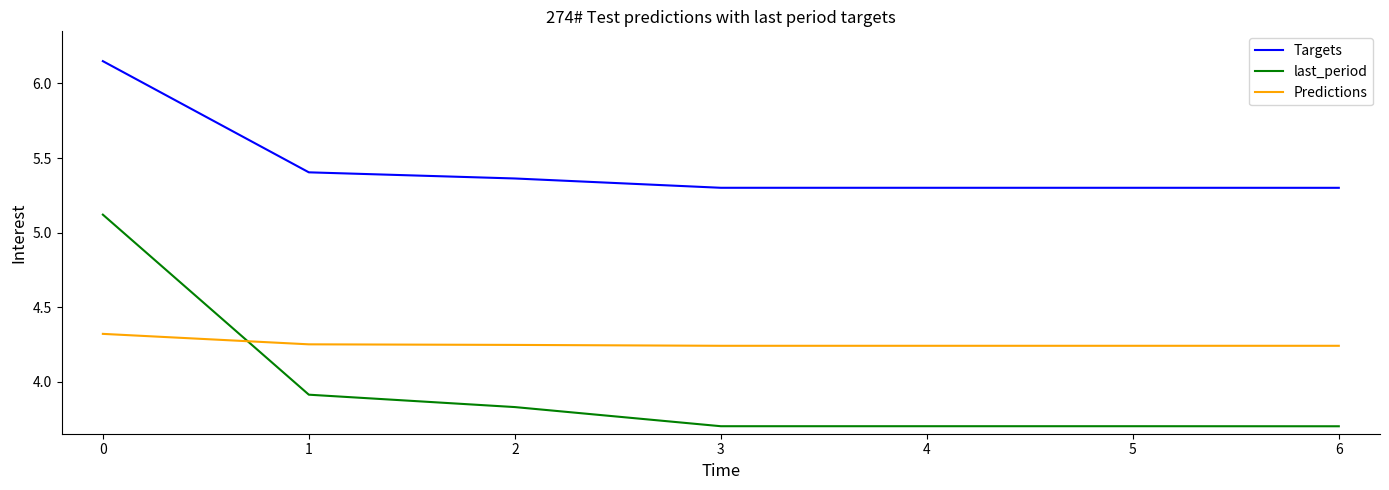

Count the number of categories in the chart.

7